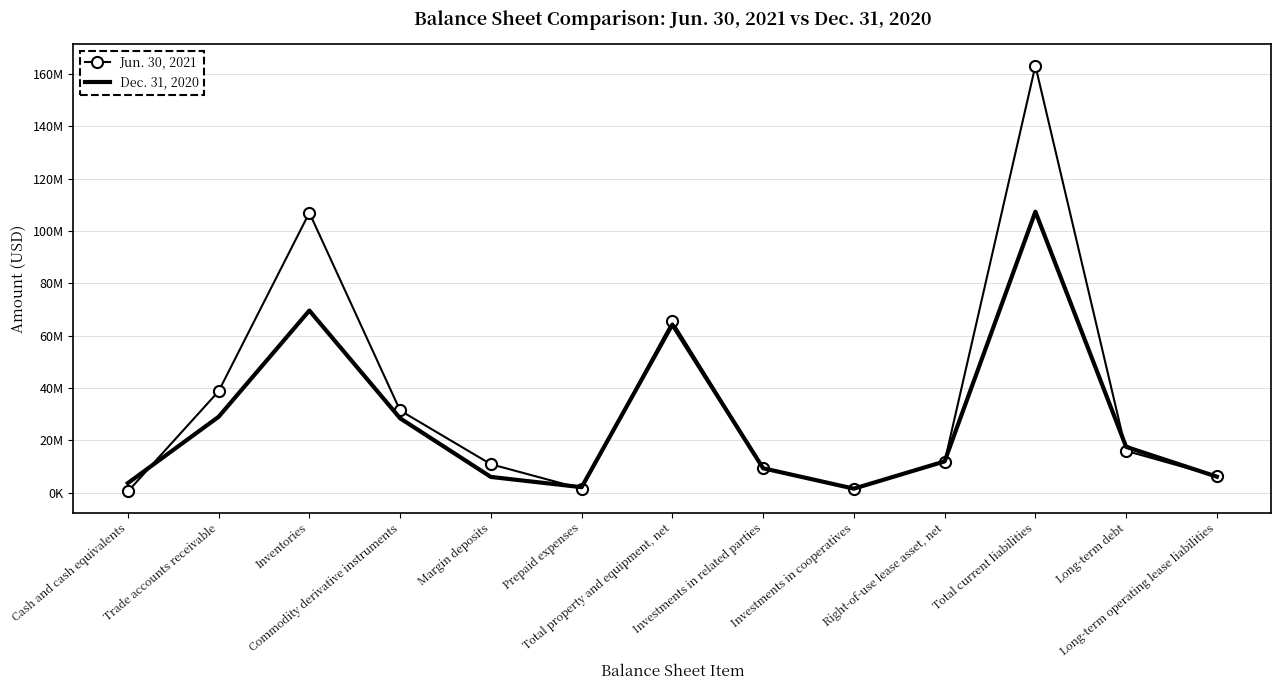

Which series has the largest total across all categories?

Jun. 30, 2021